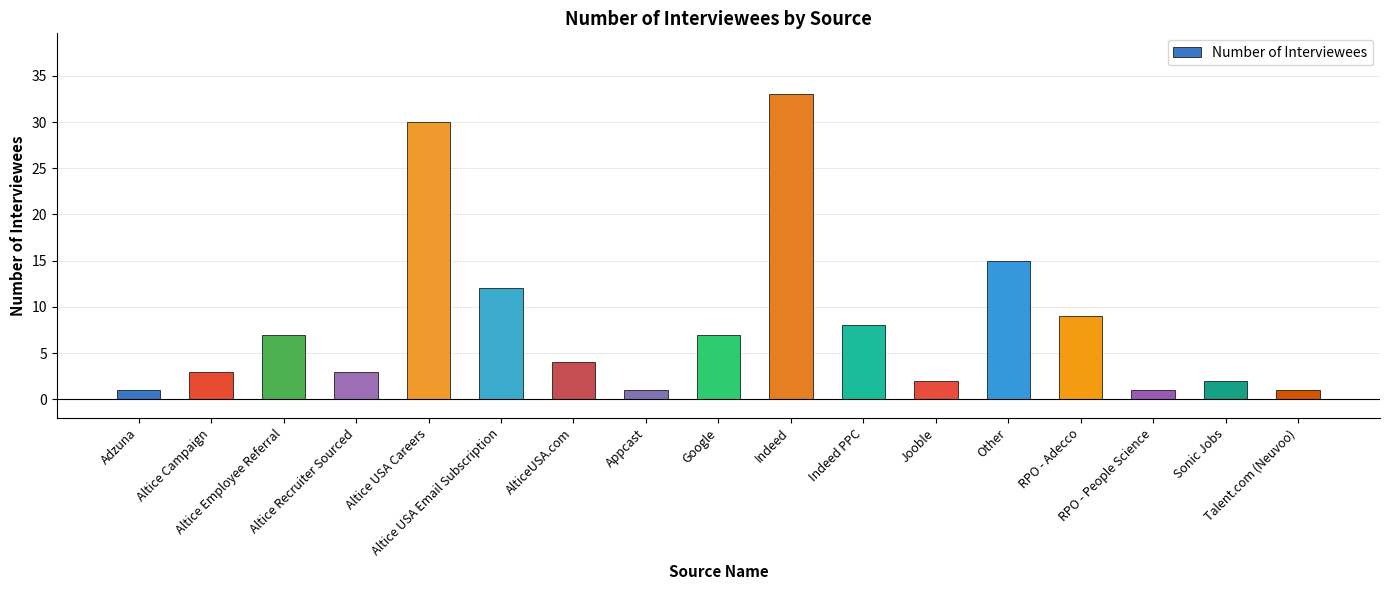

What is the value of the 13th bar from the left?

15